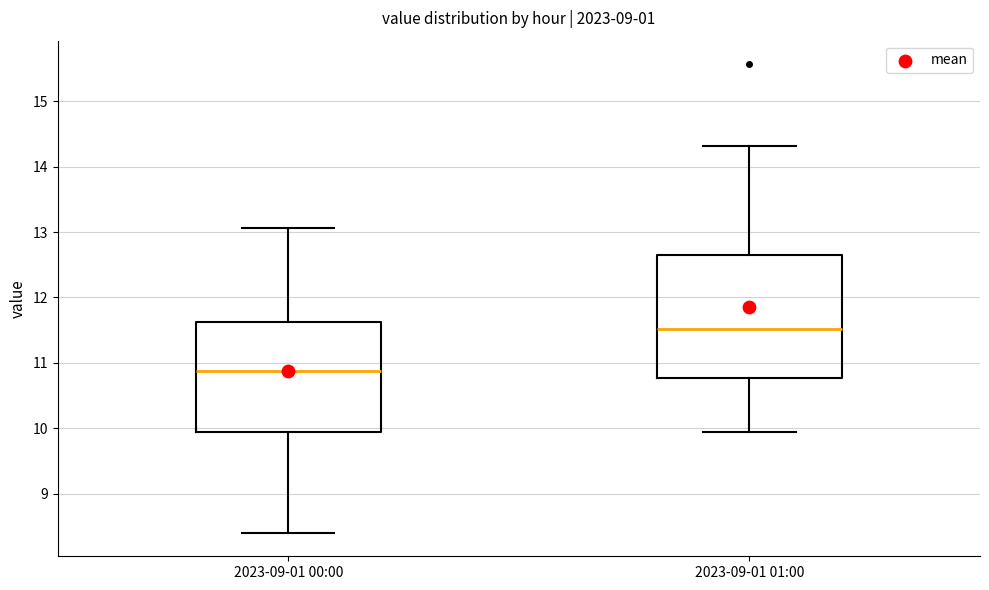

Reading left to right, transcribe this box plot: for each box, give where its median line is, the range the box spans, and where its two whiskers end, as read against the y-axis. The values are not printed on the chart, so give them approximately, as read against the axis.

2023-09-01 00:00: median 10.9, box 10.0 to 11.6, whiskers 8.4 to 13.1
2023-09-01 01:00: median 11.5, box 10.8 to 12.7, whiskers 10.0 to 14.3